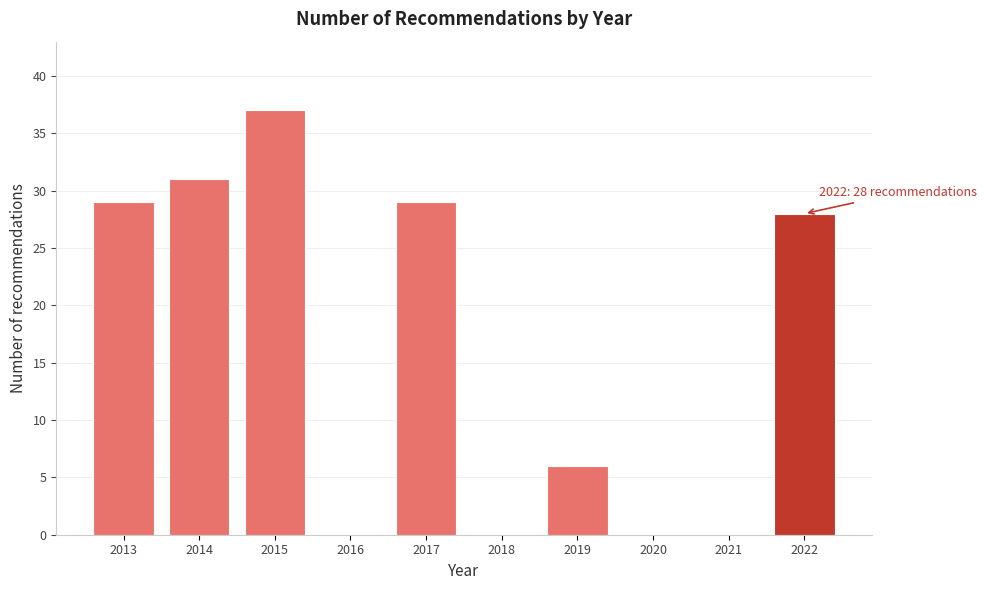

Reading left to right, extract all data points from this chart.

2013=29	2014=31	2015=37	2016=0	2017=29	2018=0	2019=6	2020=0	2021=0	2022=28